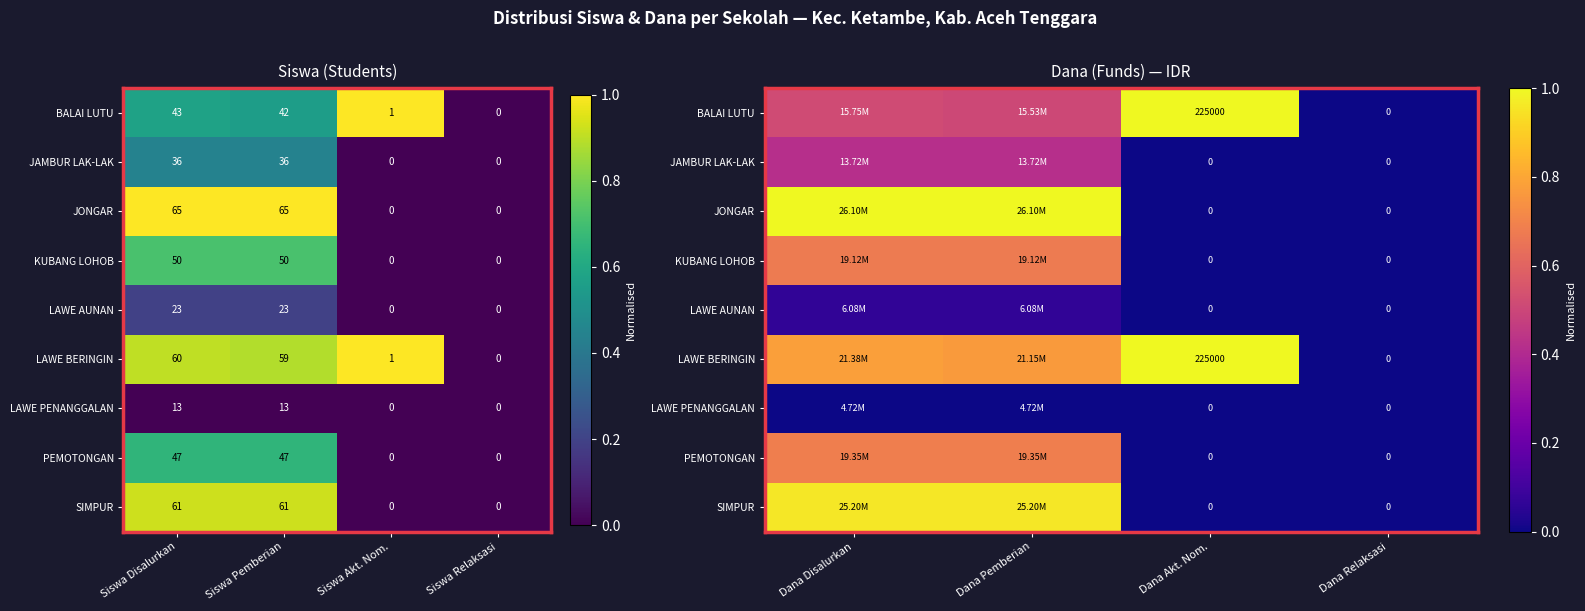

How many JONGAR values are between 0 and 1?

4